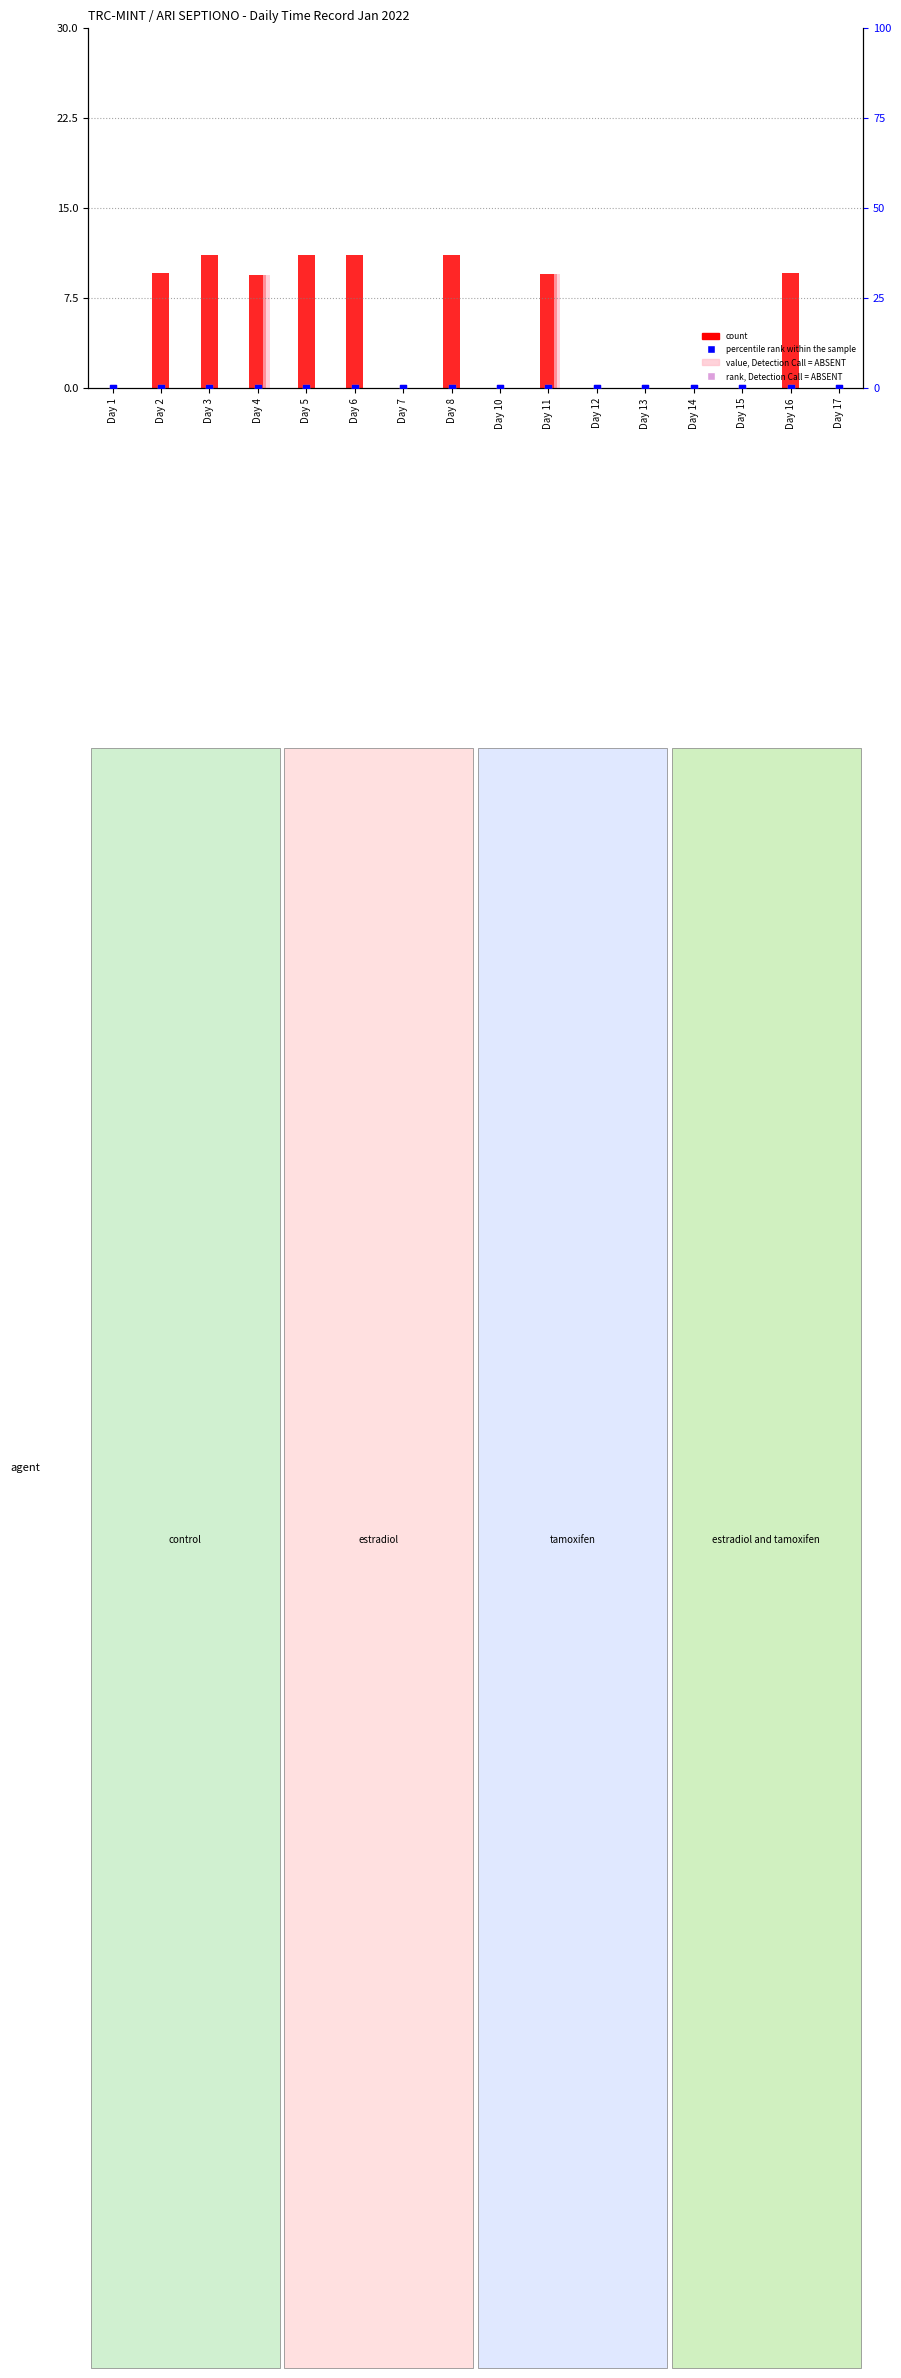

What is the total value across all series at Day 8?

11.1